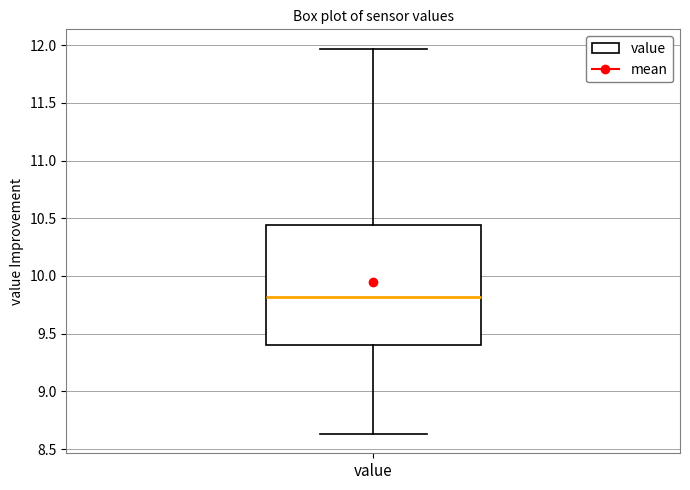

Read this box plot against the y-axis: the position of the median line, the range covered by the box, and the ends of both whiskers. The values are not printed on the chart, so give them approximately, as read against the axis.

median 9.80, box 9.40 to 10.45, whiskers 8.65 to 11.95